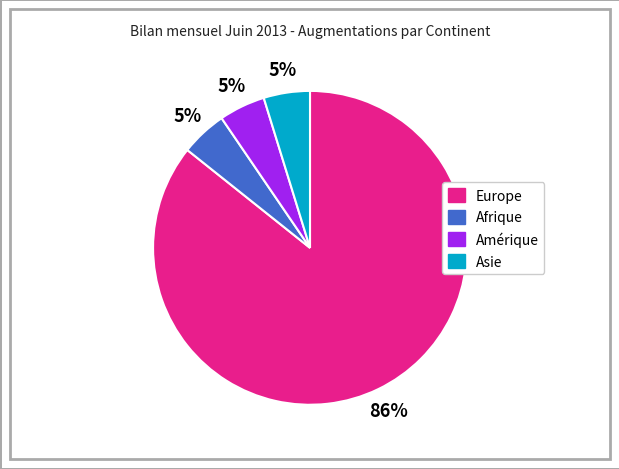

To the nearest percent, what is the average slice percentage?

25%